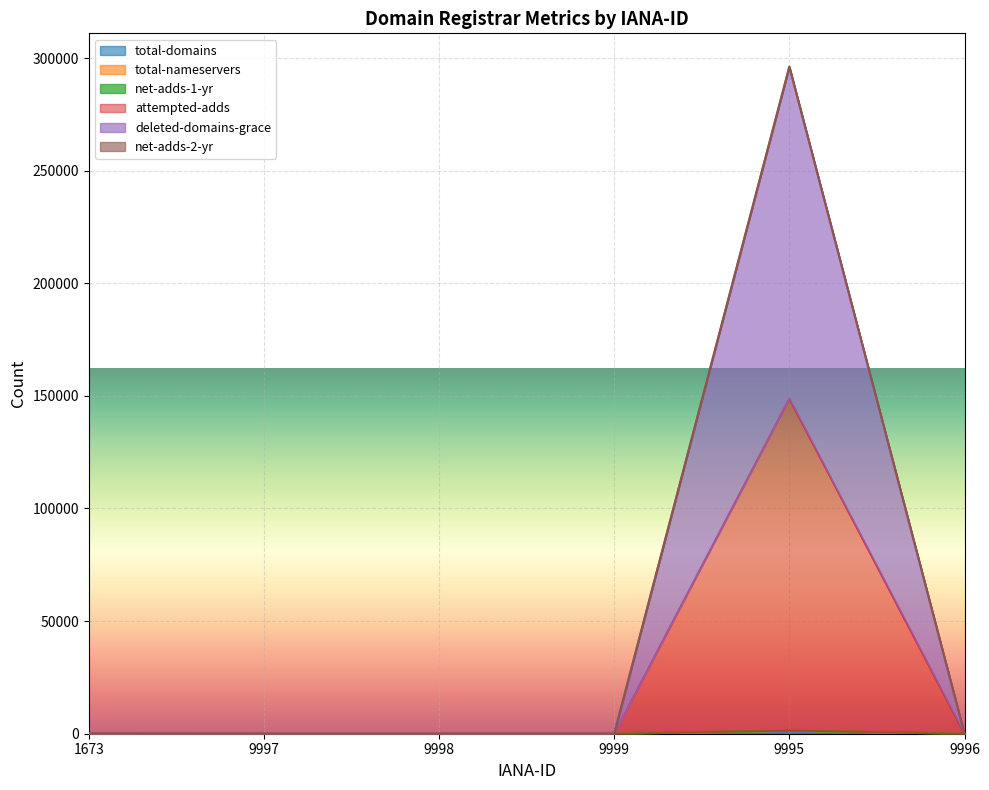

How many data points in total-domains are above 2?

2